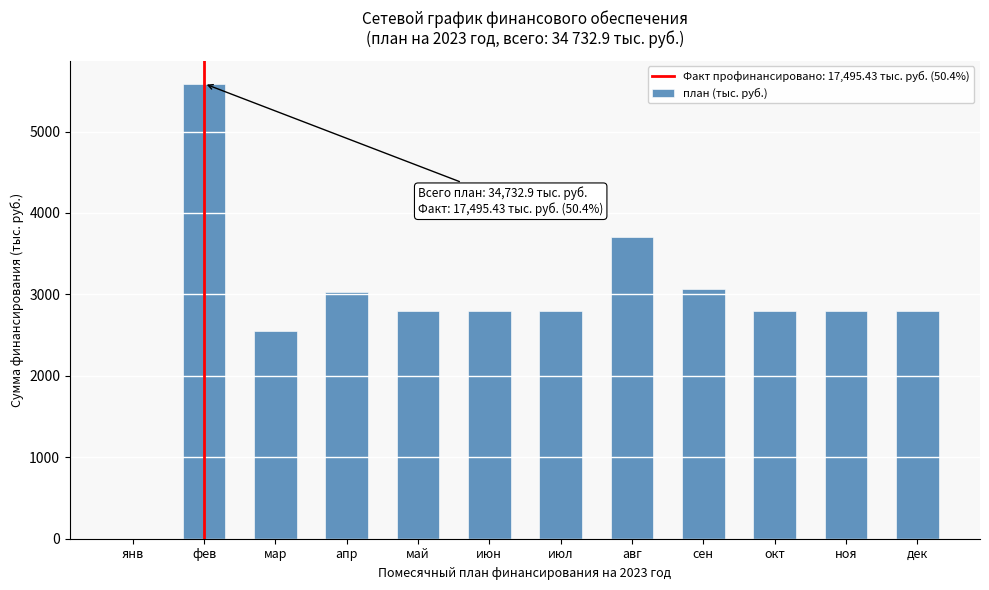

Reading left to right, extract all data points from this chart.

янв=0.0	фев=5588.6	мар=2548.5	апр=3026.5	май=2800.0	июн=2800.0	июл=2800.0	авг=3700.0	сен=3069.3	окт=2800.0	ноя=2800.0	дек=2800.0